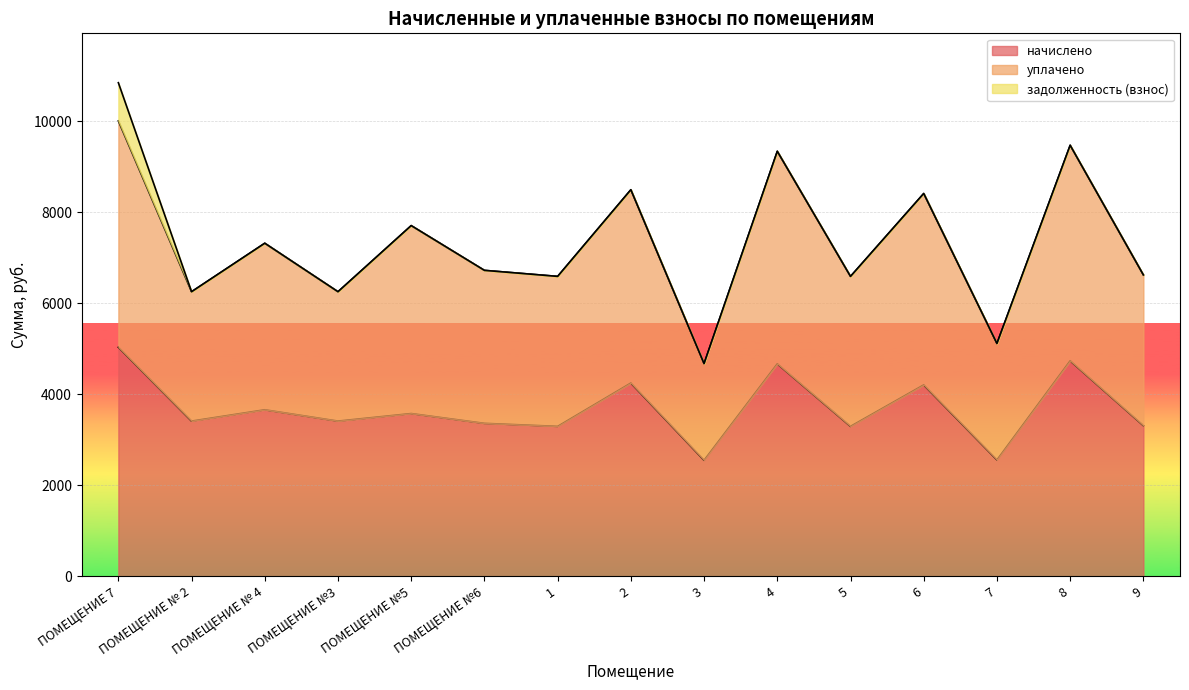

Where is начислено nearest to the value 3792?

ПОМЕЩЕНИЕ № 4